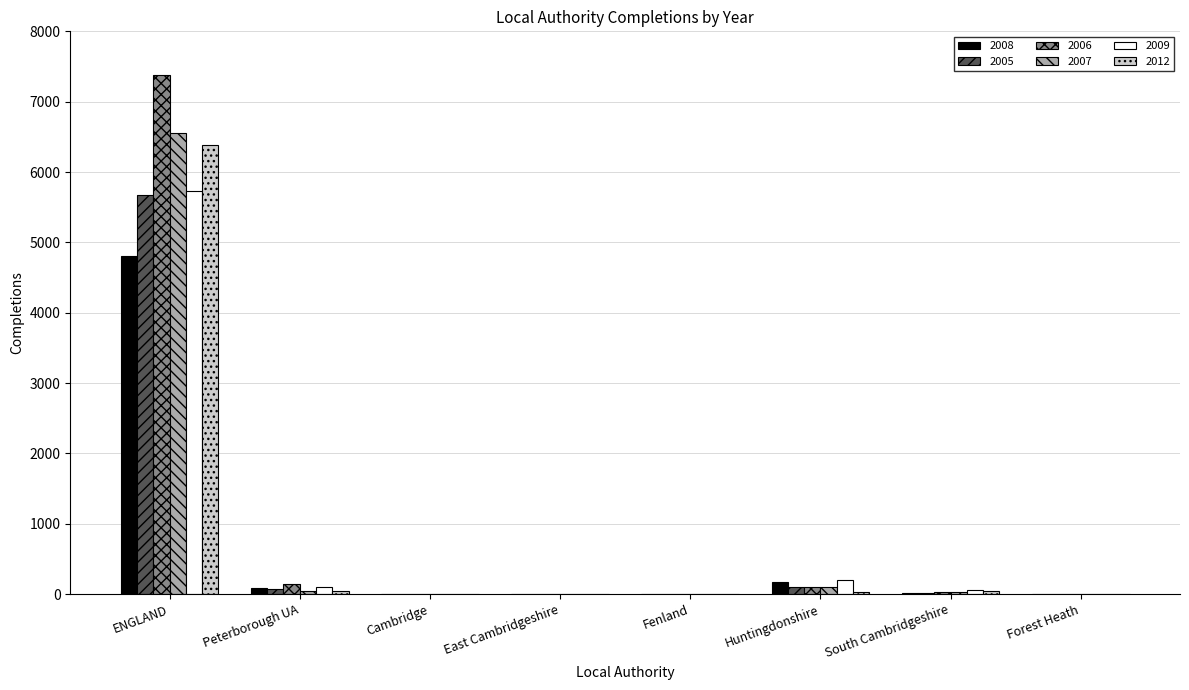

What are all the series names shown in the legend?

2008, 2005, 2006, 2007, 2009, 2012